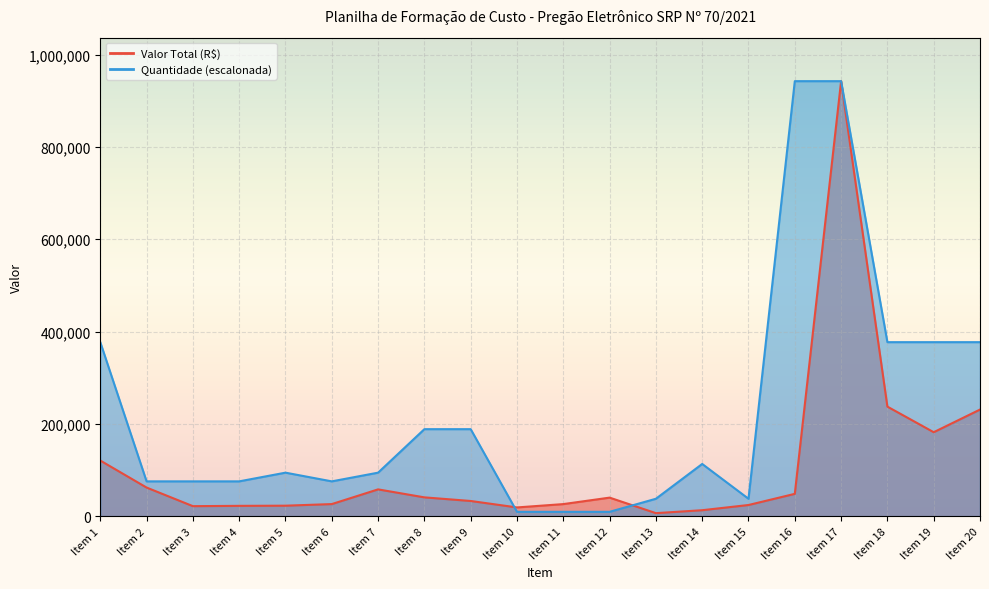

What is the smallest value displayed?

6536.0